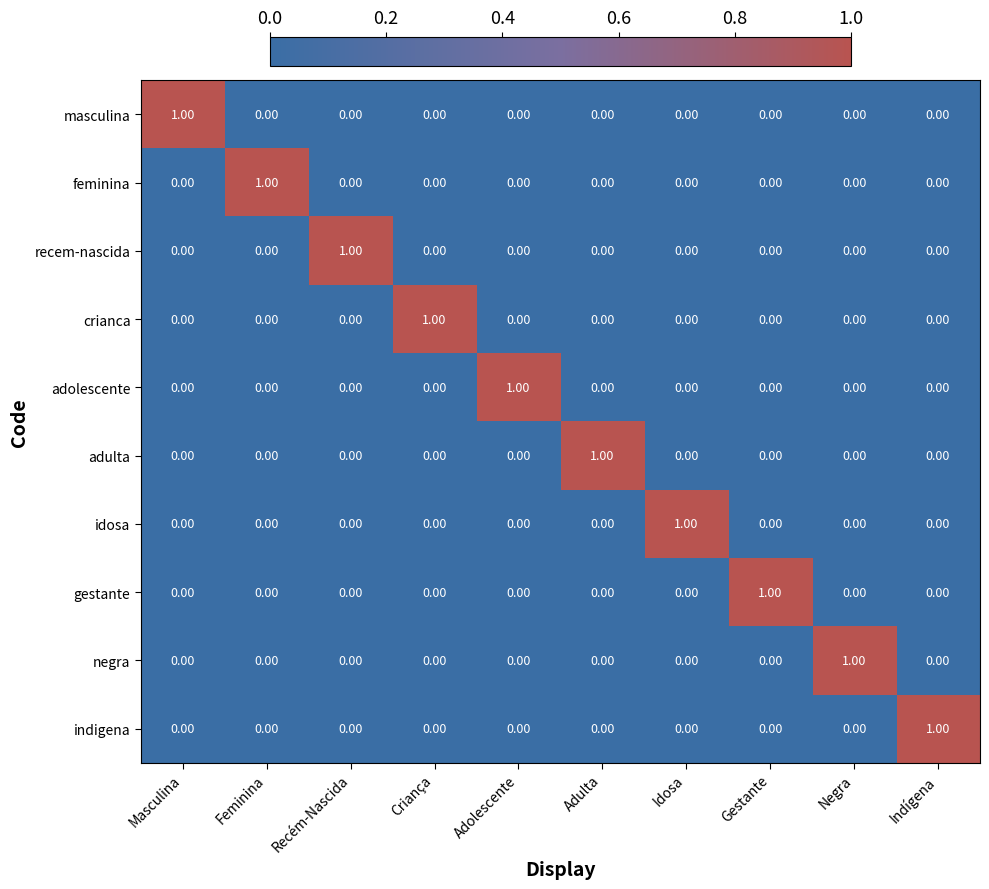

Between Idosa and Feminina, which is larger?

Idosa